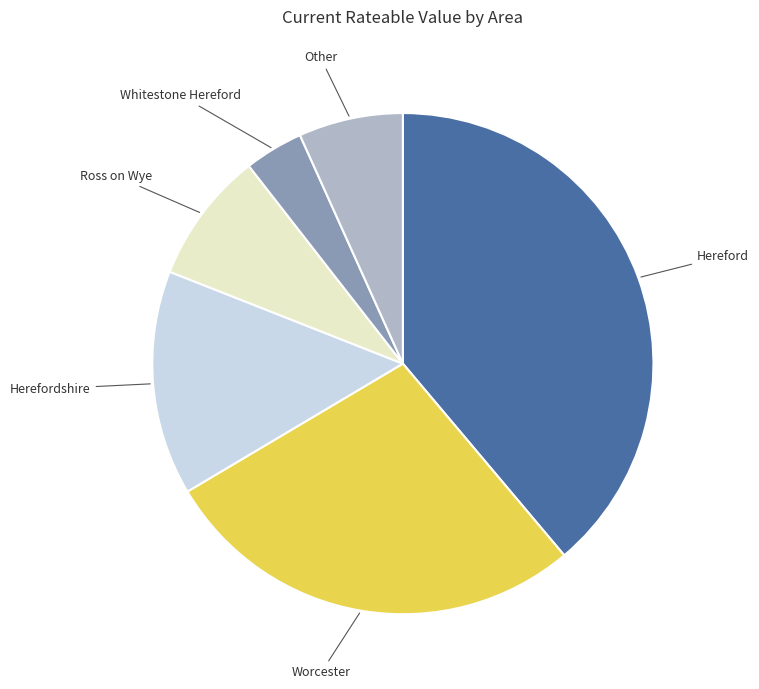

How many segments does this pie chart have?

6